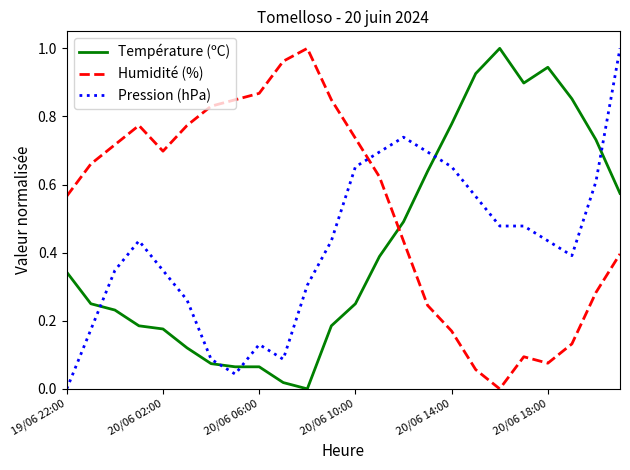

Which series has the largest total across all categories?

Humidité (%)